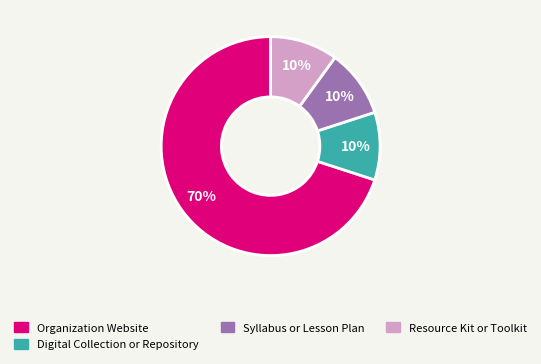

What is the ratio of the value at Resource Kit or Toolkit to the value at Syllabus or Lesson Plan?

1.0